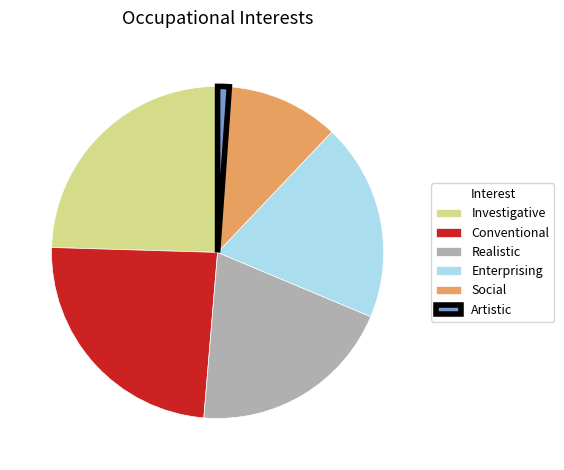

Do Realistic and Artistic together represent more than half of the pie?

No